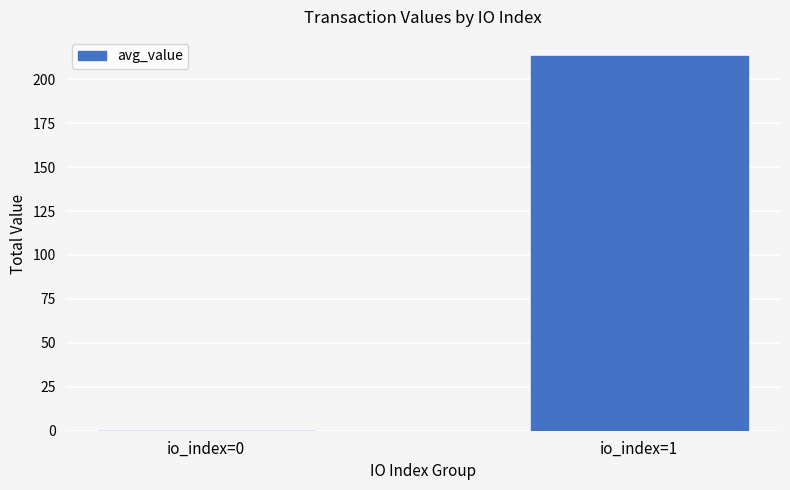

Between io_index=0 and io_index=1, which is larger?

io_index=1